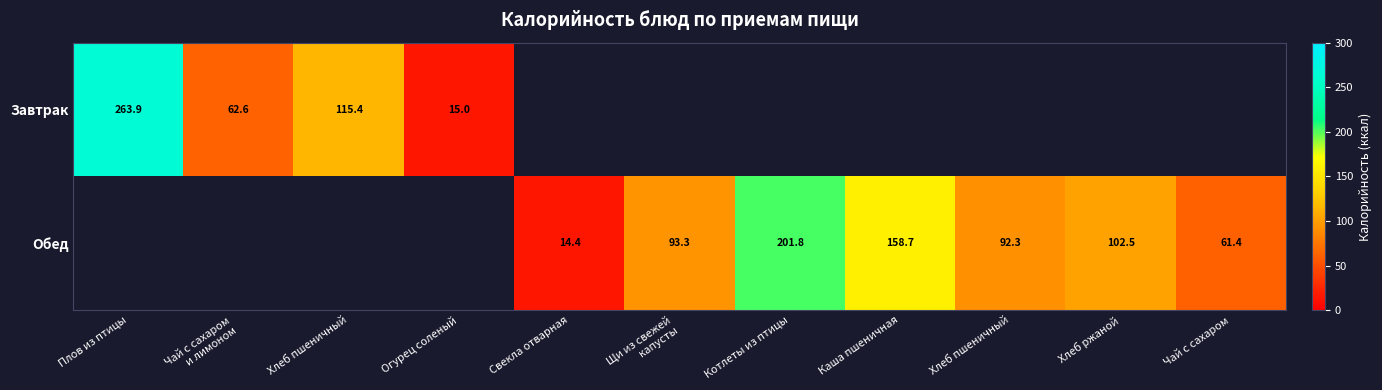

The value of Завтрак at Чай с сахаром и лимоном is 30.3. True or false?

False